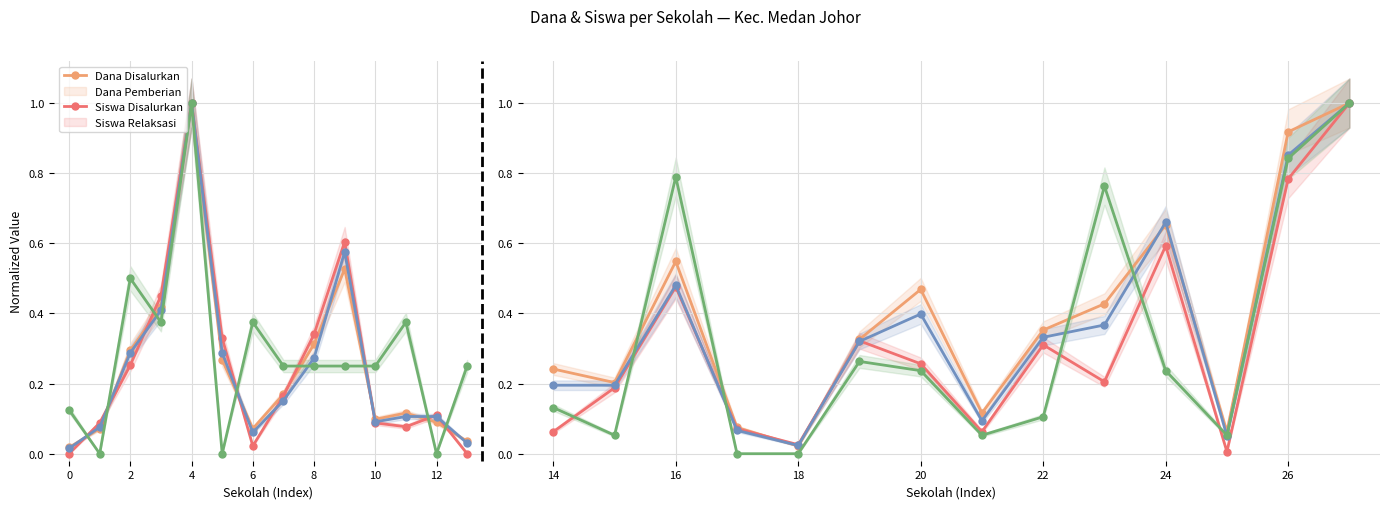

List the series in order of their peak value, highest first.

Dana Disalurkan, Dana Pemberian, Siswa Disalurkan, Siswa Relaksasi